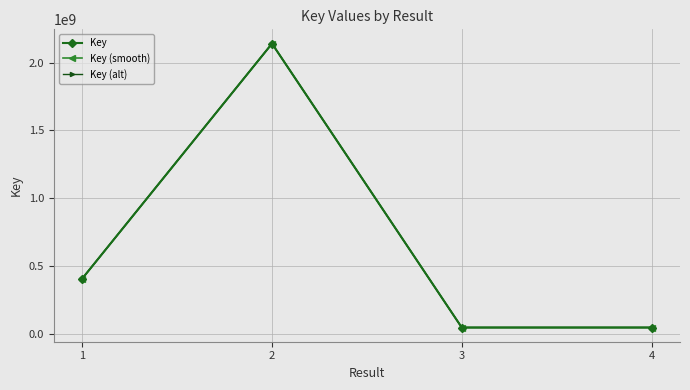

Does the chart display data point markers on the line(s)?

Yes